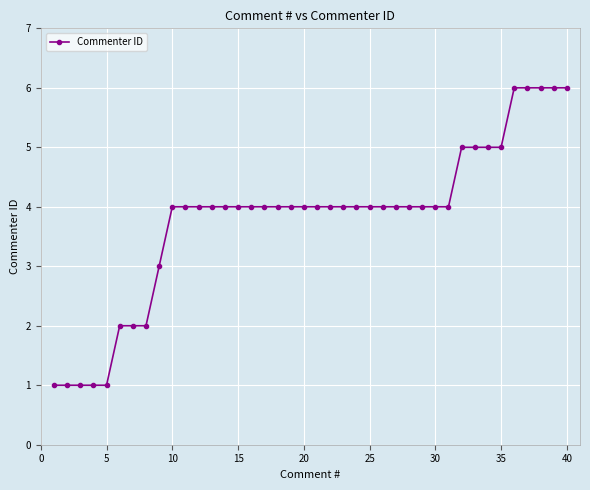

How many distinct data groups are displayed?

1